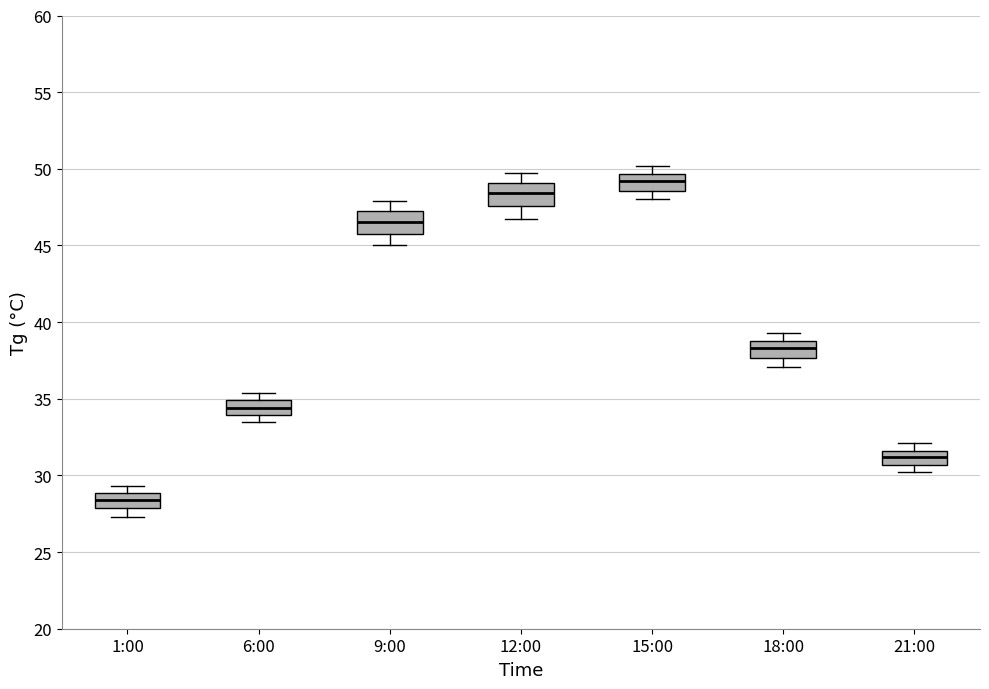

Reading left to right, transcribe this box plot: for each box, give where its median line is, the range the box spans, and where its two whiskers end, as read against the y-axis. The values are not printed on the chart, so give them approximately, as read against the axis.

1:00: median 28.5, box 28.0 to 29.0, whiskers 27.5 to 29.5
6:00: median 34.5, box 34.0 to 35.0, whiskers 33.5 to 35.5
9:00: median 46.5, box 46.0 to 47.5, whiskers 45.0 to 48.0
12:00: median 48.5, box 47.5 to 49.0, whiskers 46.5 to 49.5
15:00: median 49.0, box 48.5 to 49.5, whiskers 48.0 to 50.0
18:00: median 38.5, box 37.5 to 39.0, whiskers 37.0 to 39.5
21:00: median 31.0, box 30.5 to 31.5, whiskers 30.0 to 32.0